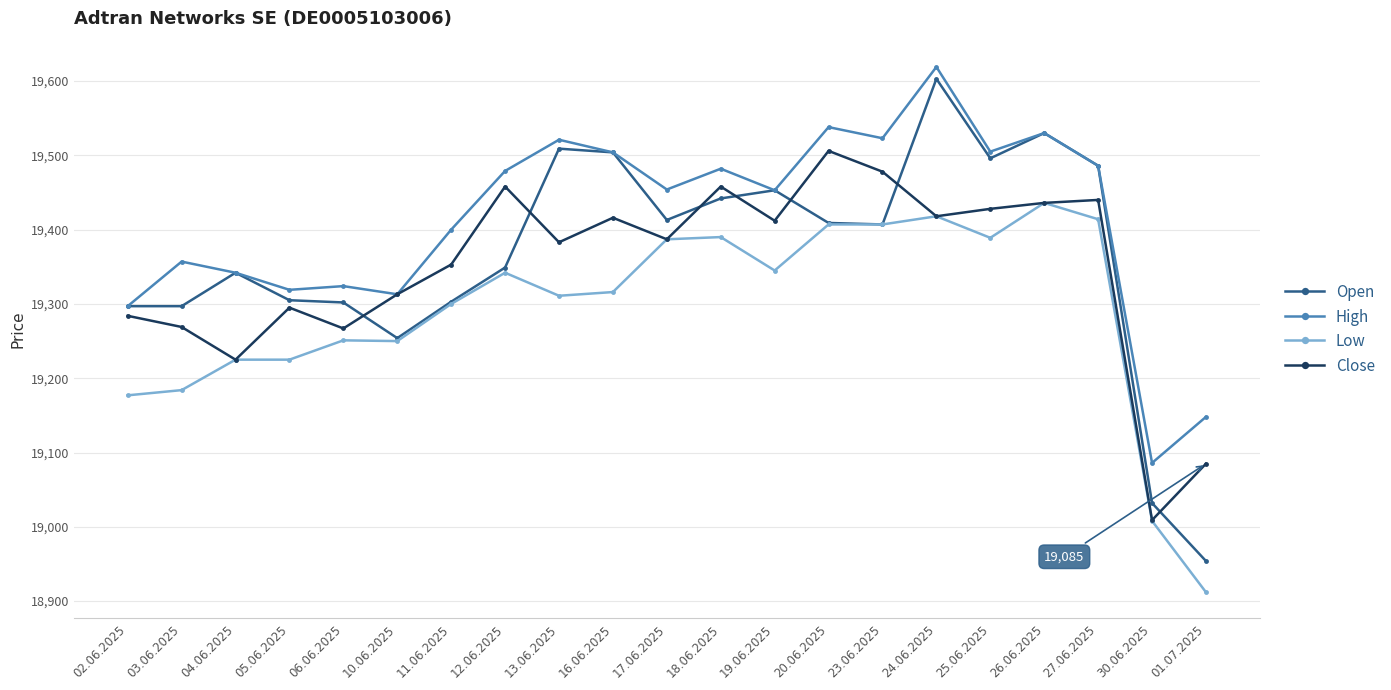

At which category does Open reach its first local peak?

04.06.2025